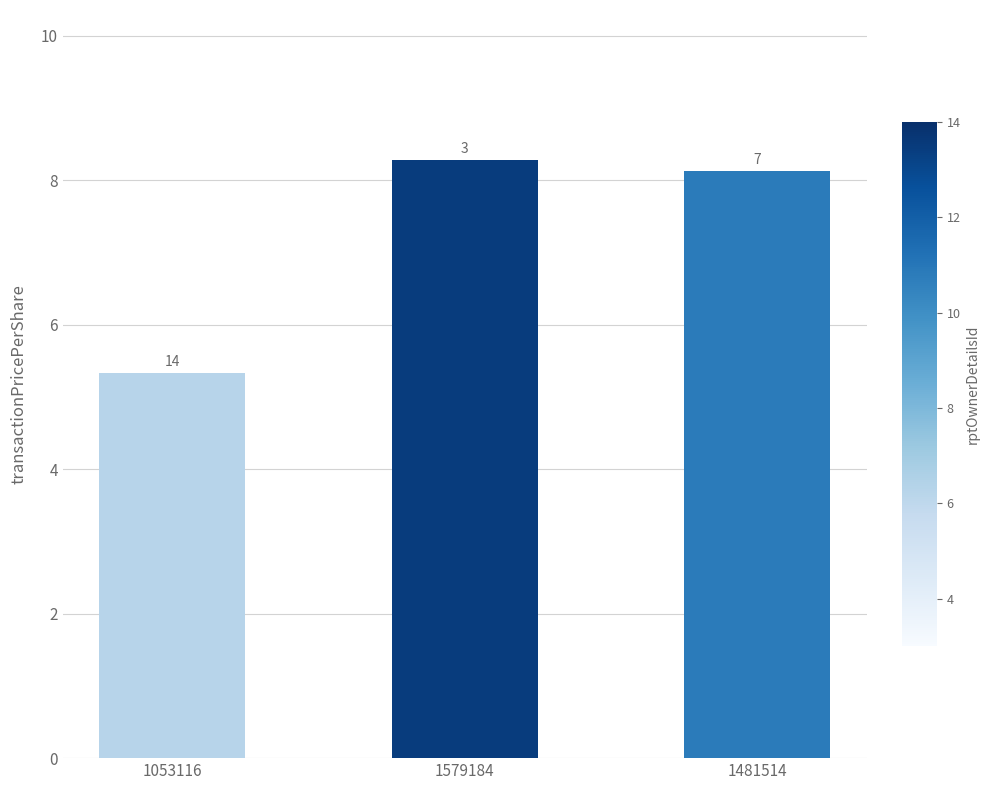

What is the change in value from 1053116 to 1579184?

+3.0